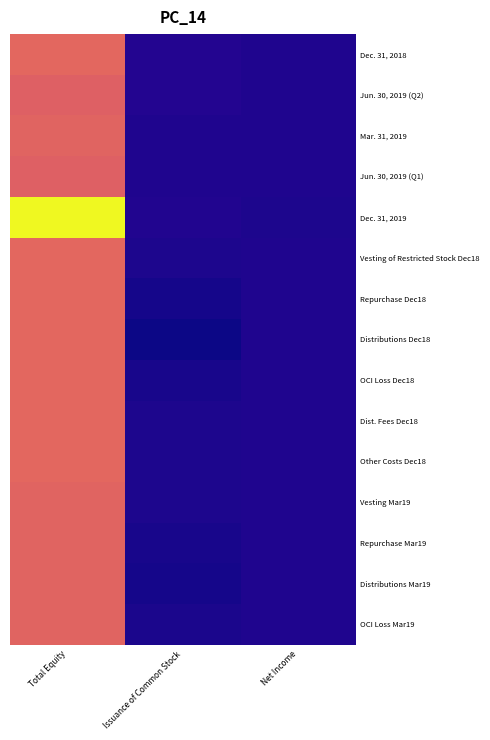

Reading right to left, what are all the values shown in this chart?

Dec. 31, 2018: Net Income=10625	Issuance of Common Stock=20866	Total Equity=1047383
Jun. 30, 2019 (Q2): Net Income=10625	Issuance of Common Stock=20866	Total Equity=1003433
Mar. 31, 2019: Net Income=6264	Issuance of Common Stock=10481	Total Equity=1026659
Jun. 30, 2019 (Q1): Net Income=6264	Issuance of Common Stock=10481	Total Equity=1003433
Dec. 31, 2019: Net Income=0	Issuance of Common Stock=15442	Total Equity=1738417
Vesting of Restricted Stock Dec18: Net Income=10625	Issuance of Common Stock=46	Total Equity=1047383
Repurchase Dec18: Net Income=10625	Issuance of Common Stock=-21513	Total Equity=1047383
Distributions Dec18: Net Income=10625	Issuance of Common Stock=-42616	Total Equity=1047383
OCI Loss Dec18: Net Income=10625	Issuance of Common Stock=-11163	Total Equity=1047383
Dist. Fees Dec18: Net Income=10625	Issuance of Common Stock=94	Total Equity=1047383
Other Costs Dec18: Net Income=10625	Issuance of Common Stock=-289	Total Equity=1047383
Vesting Mar19: Net Income=6264	Issuance of Common Stock=23	Total Equity=1026659
Repurchase Mar19: Net Income=6264	Issuance of Common Stock=-10780	Total Equity=1026659
Distributions Mar19: Net Income=6264	Issuance of Common Stock=-21420	Total Equity=1026659
OCI Loss Mar19: Net Income=6264	Issuance of Common Stock=-7552	Total Equity=1026659